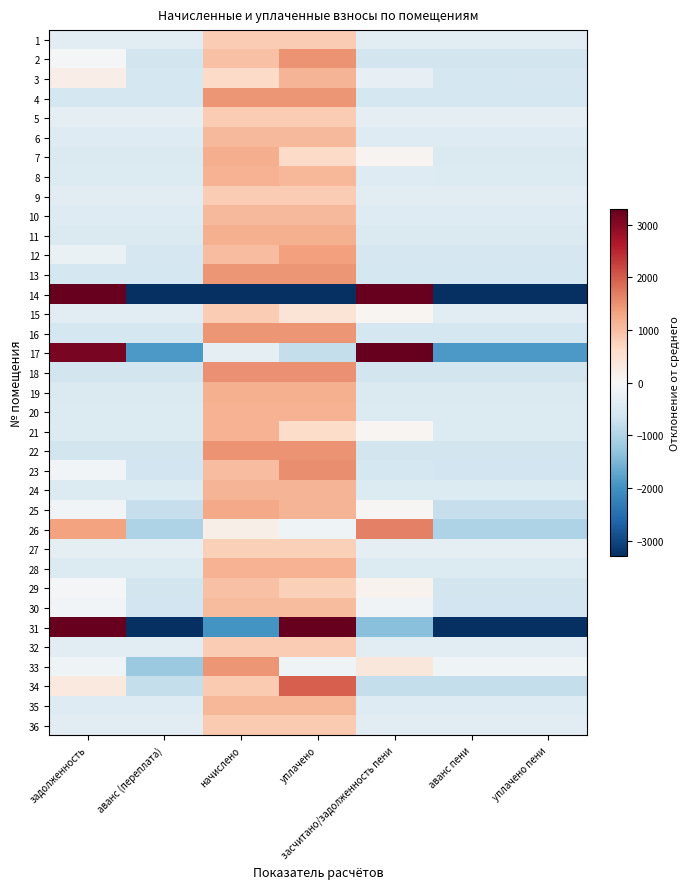

What is the maximum value shown in the chart?

22401.8